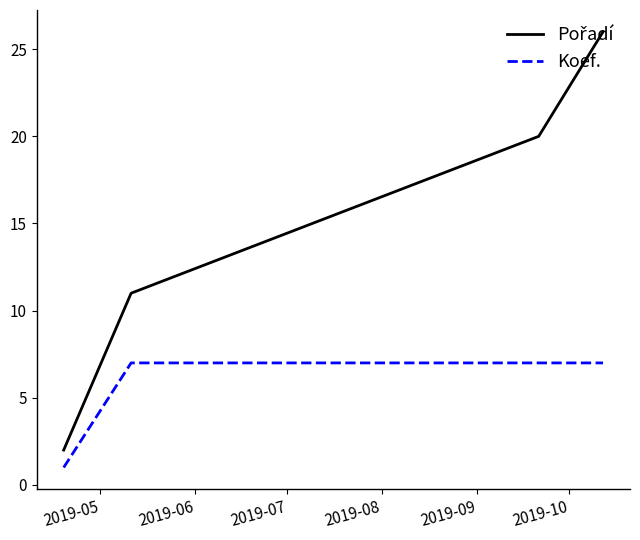

How many lines are shown in the chart?

2